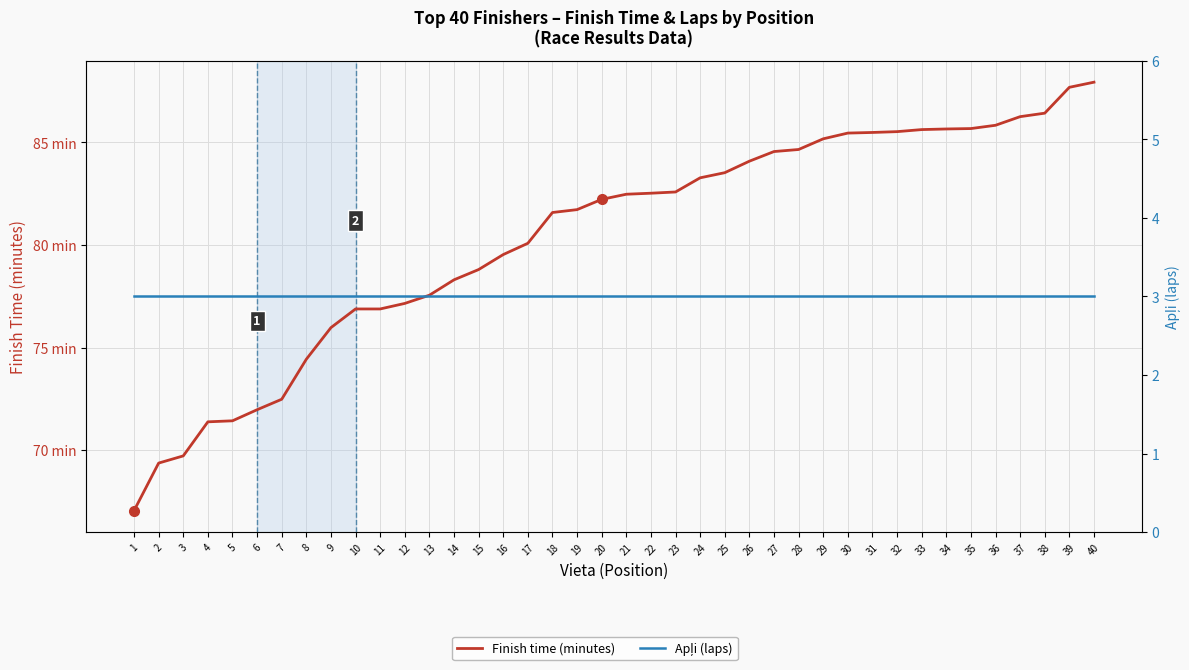

Which category has the highest value across all series?

40